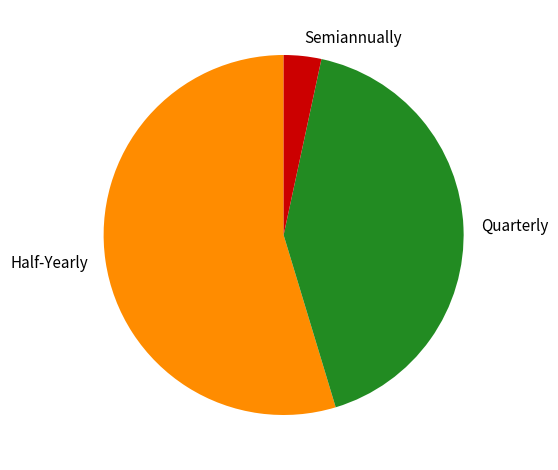

Does Half-Yearly represent more than half of the total?

Yes